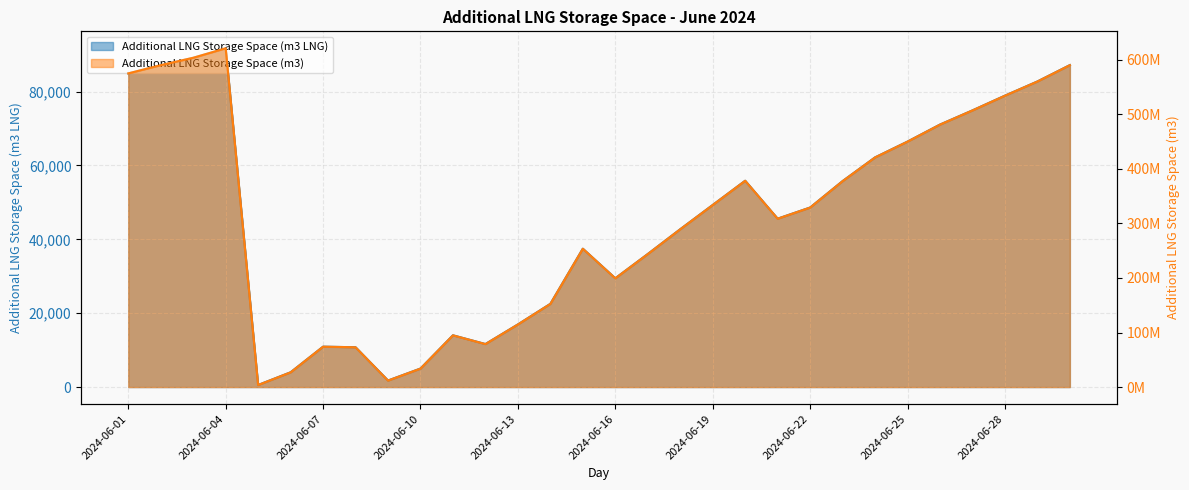

Which series has the largest total across all categories?

Additional LNG Storage Space (m3)